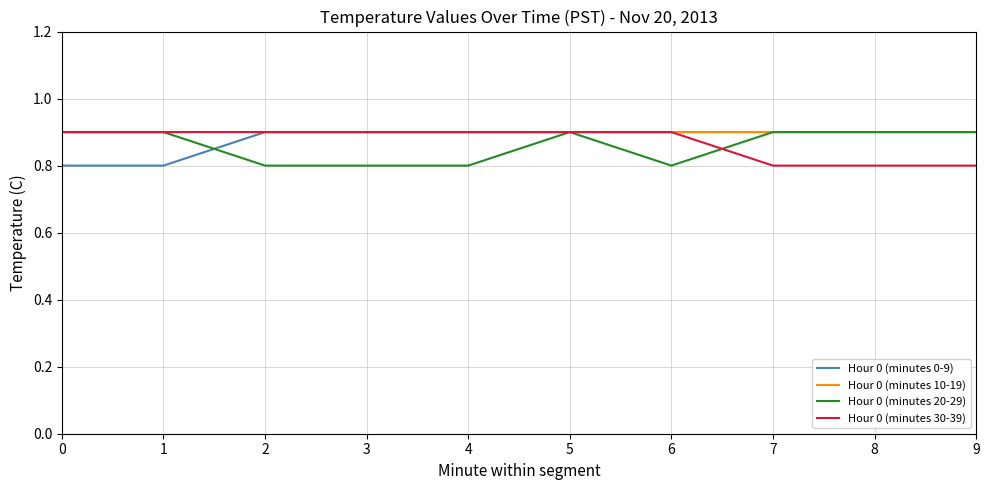

What is the total value across all series at 6?

3.5